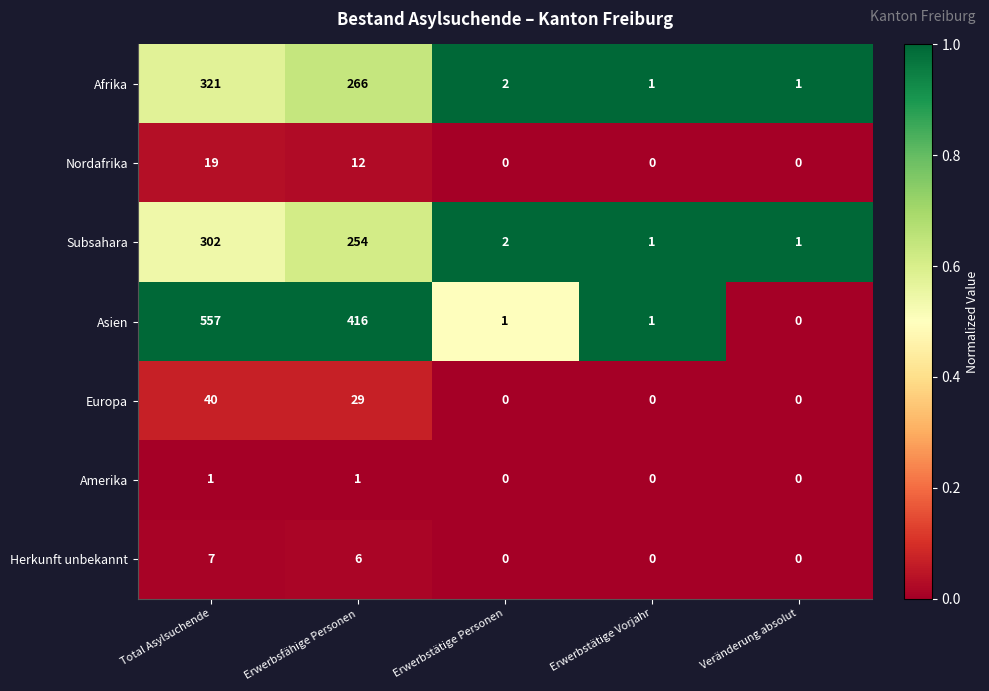

Rank the series by their maximum value, from lowest to highest.

Amerika, Herkunft unbekannt, Nordafrika, Europa, Subsahara, Afrika, Asien